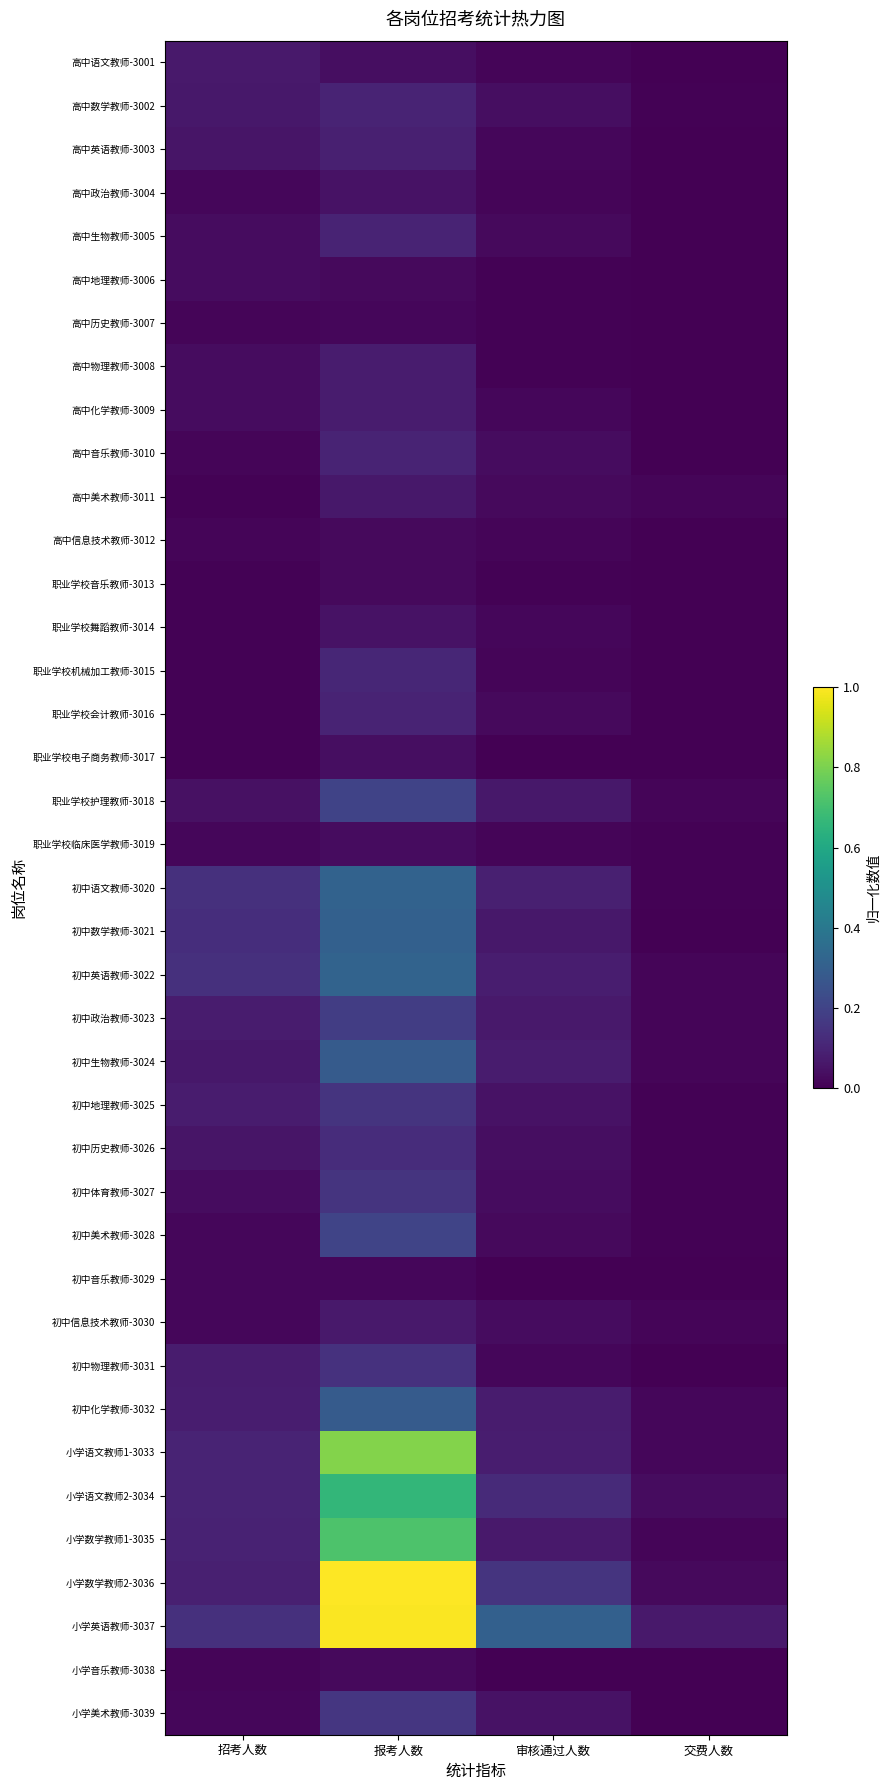

List the series in order of their peak value, highest first.

小学数学教师2-3036, 小学英语教师-3037, 小学语文教师1-3033, 小学数学教师1-3035, 小学语文教师2-3034, 初中英语教师-3022, 初中语文教师-3020, 初中数学教师-3021, 初中生物教师-3024, 初中化学教师-3032, 初中美术教师-3028, 职业学校护理教师-3018, 初中政治教师-3023, 小学美术教师-3039, 初中地理教师-3025, 初中体育教师-3027, 初中物理教师-3031, 初中历史教师-3026, 职业学校机械加工教师-3015, 高中数学教师-3002, 高中生物教师-3005, 高中音乐教师-3010, 职业学校会计教师-3016, 高中英语教师-3003, 高中物理教师-3008, 高中化学教师-3009, 高中语文教师-3001, 初中信息技术教师-3030, 高中美术教师-3011, 高中政治教师-3004, 职业学校舞蹈教师-3014, 职业学校电子商务教师-3017, 高中地理教师-3006, 职业学校临床医学教师-3019, 高中信息技术教师-3012, 职业学校音乐教师-3013, 小学音乐教师-3038, 高中历史教师-3007, 初中音乐教师-3029